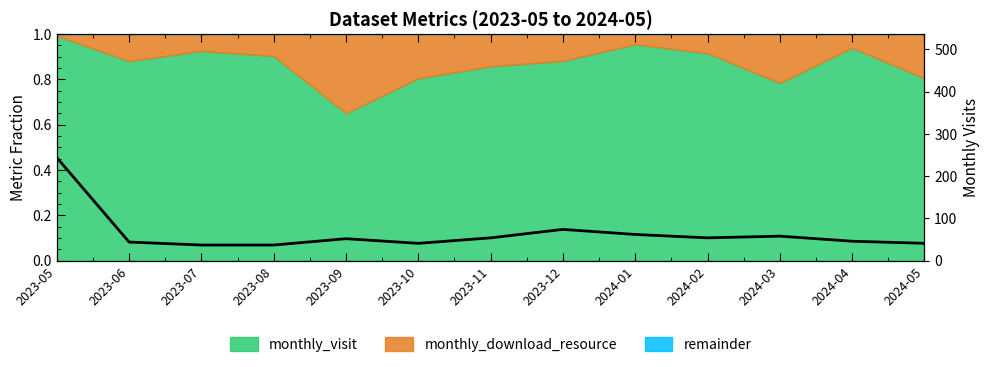

Between 2024-03 and 2023-08, which is larger?

2024-03